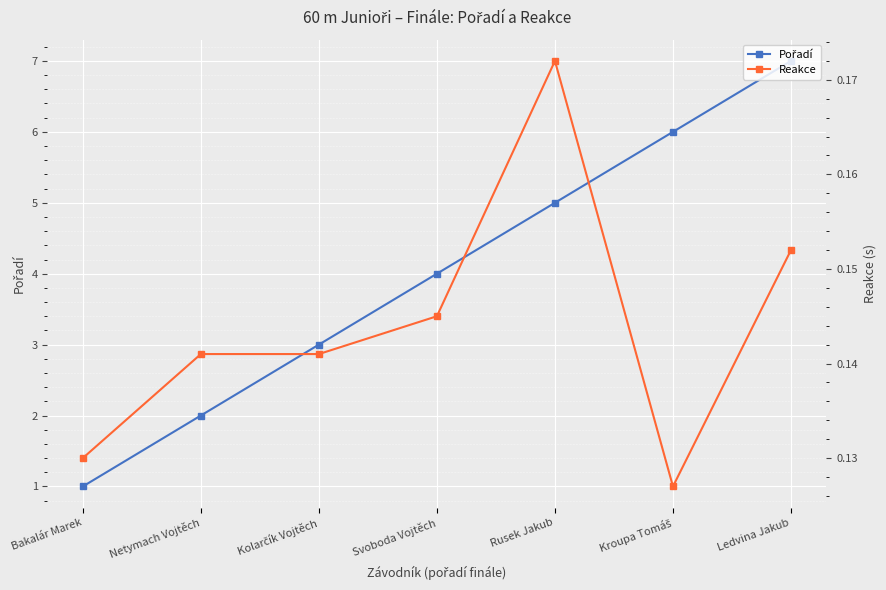

Is this an area chart (filled region under the line)?

No